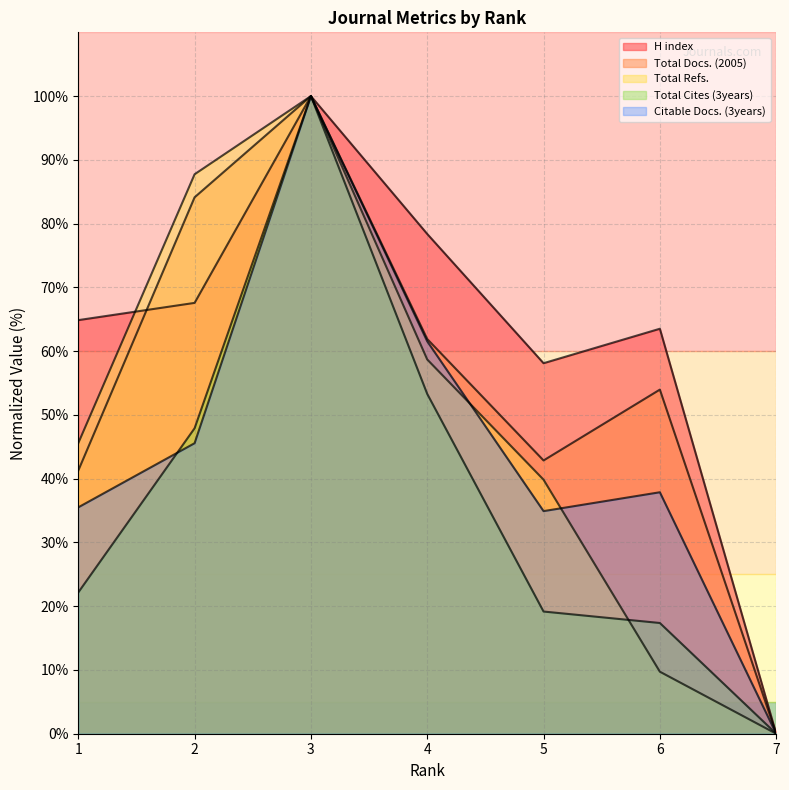

The Total Docs. (2005) series shows 84.1 at 2. True or false?

True